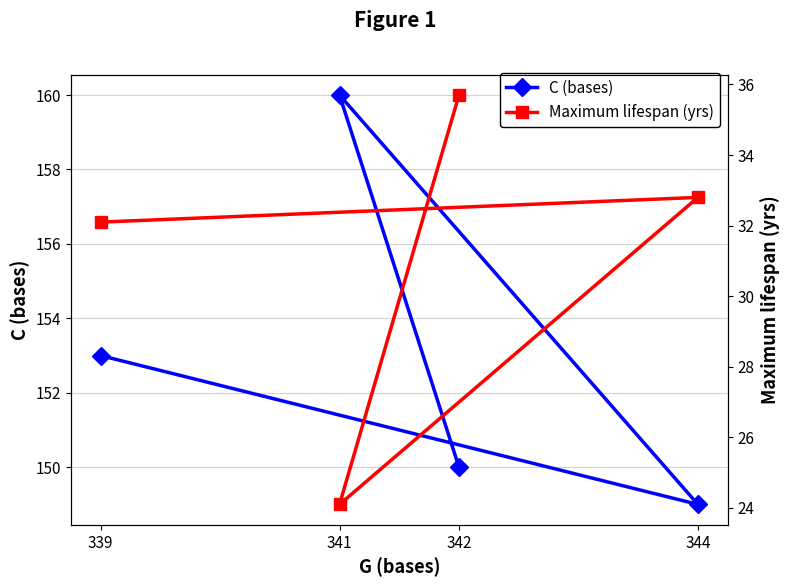

Reading left to right, extract all data points from this chart.

C (bases): 339=153.0	344=149.0	341=160.0	342=150.0
Maximum lifespan (yrs): 339=32.1	344=32.8	341=24.1	342=35.7